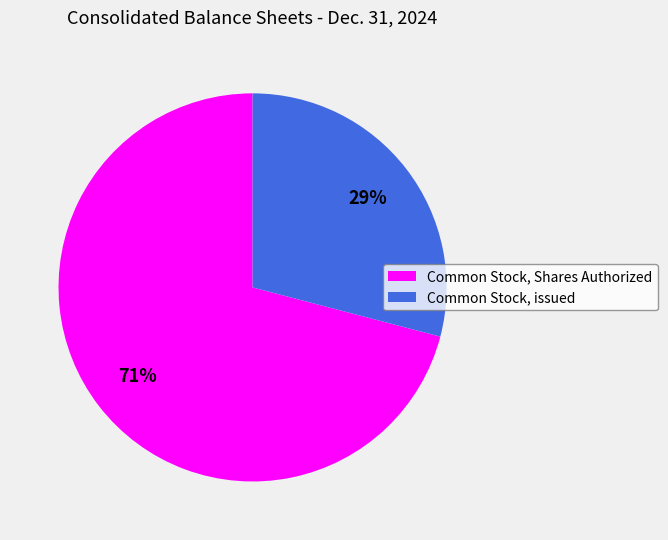

Rank the categories by value from lowest to highest.

Common Stock, issued, Common Stock, Shares Authorized